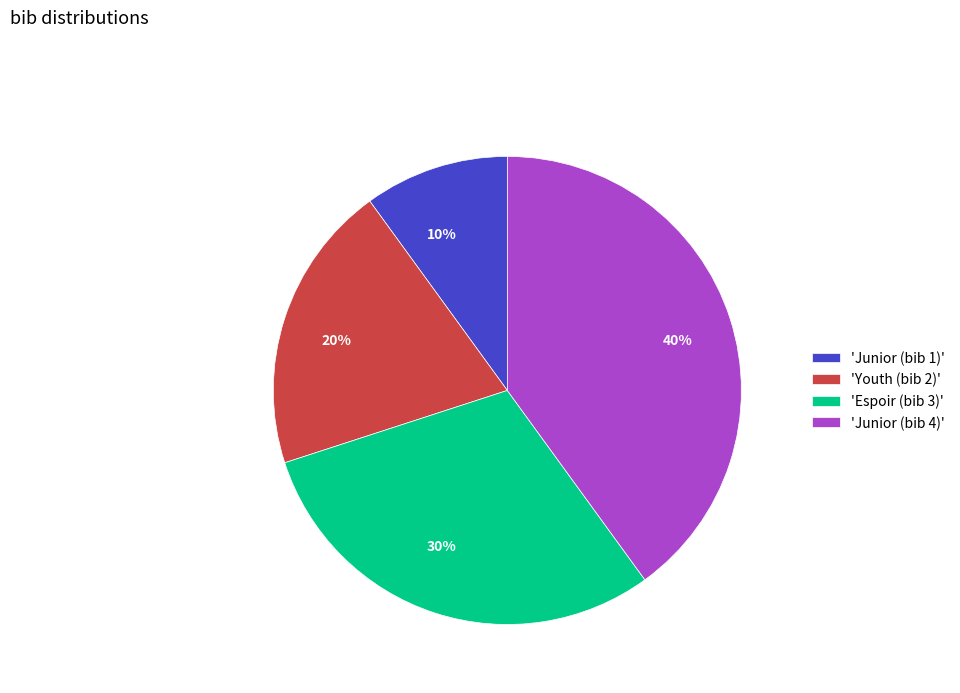

Is there a majority slice in this chart?

No